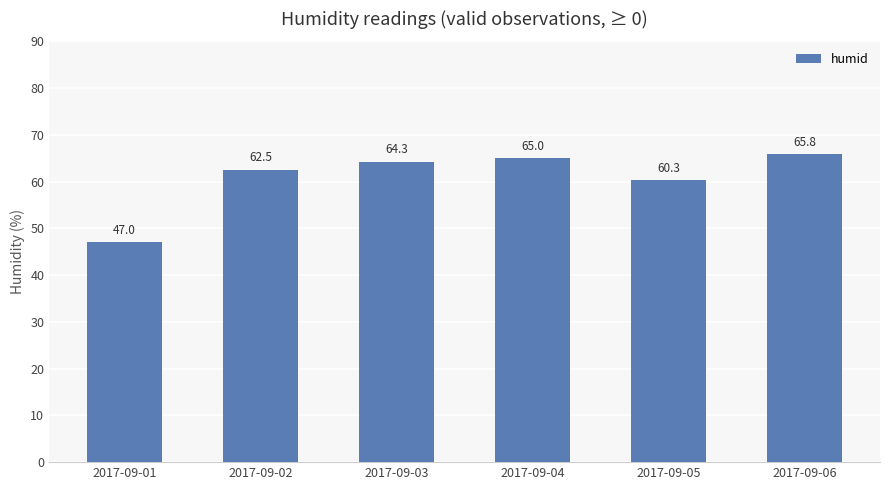

What is the sum of all values?

364.9